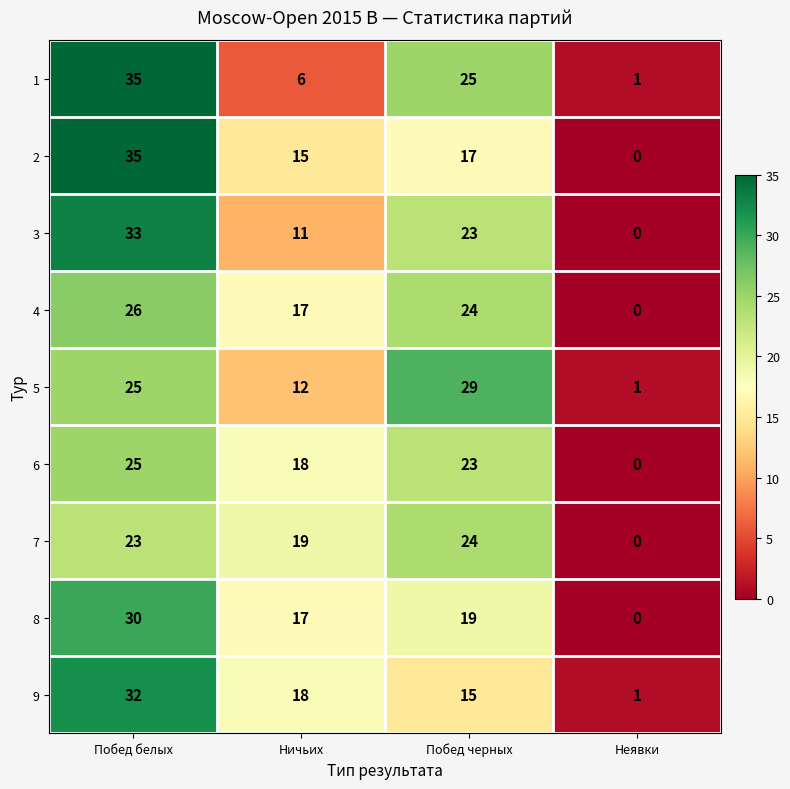

The value of 7 at Ничьих is 19. True or false?

True